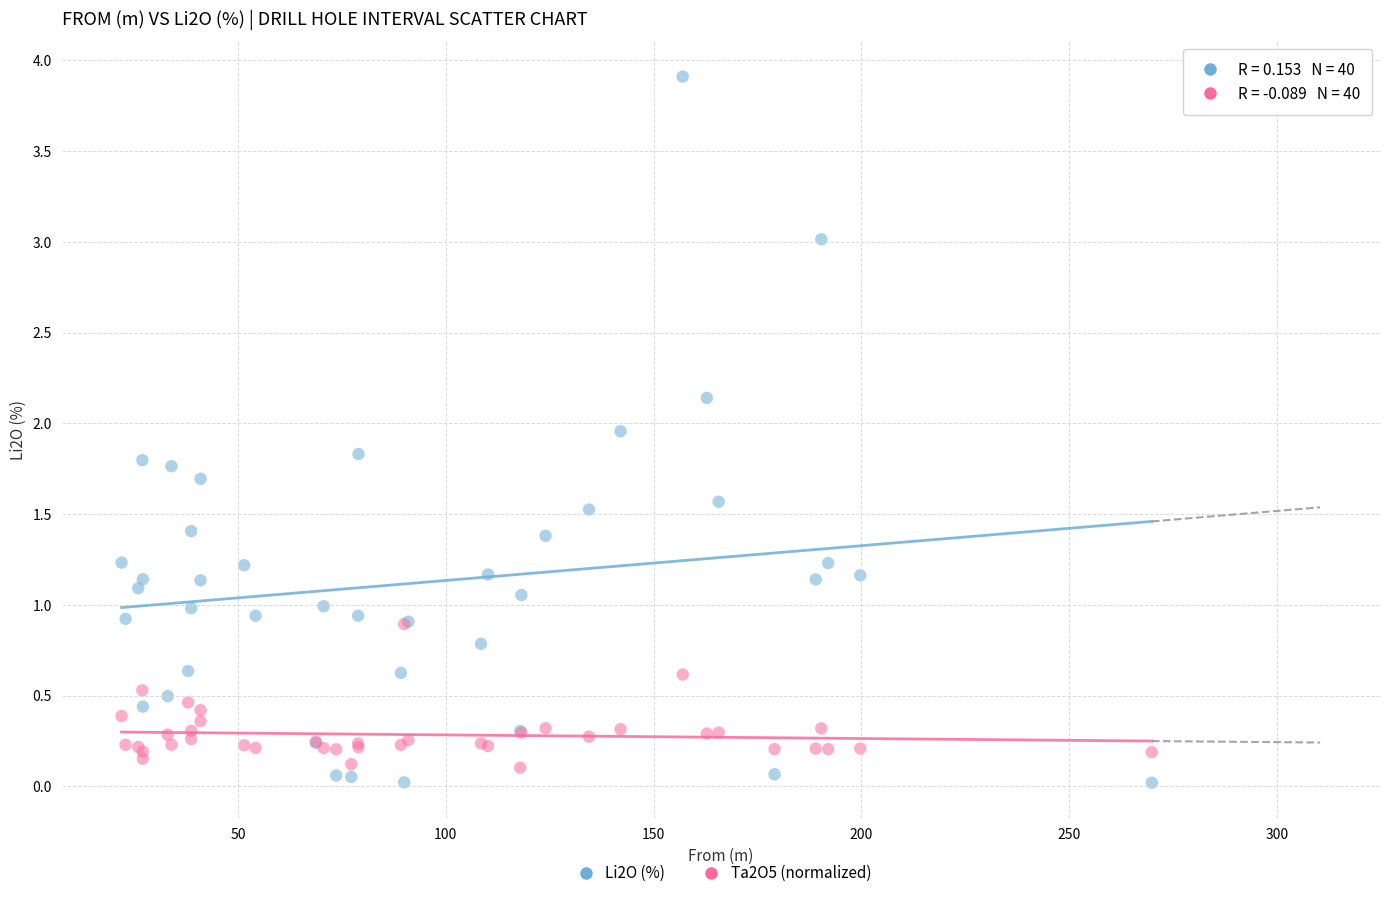

Which series reaches the minimum Y coordinate?

Li2O (%)